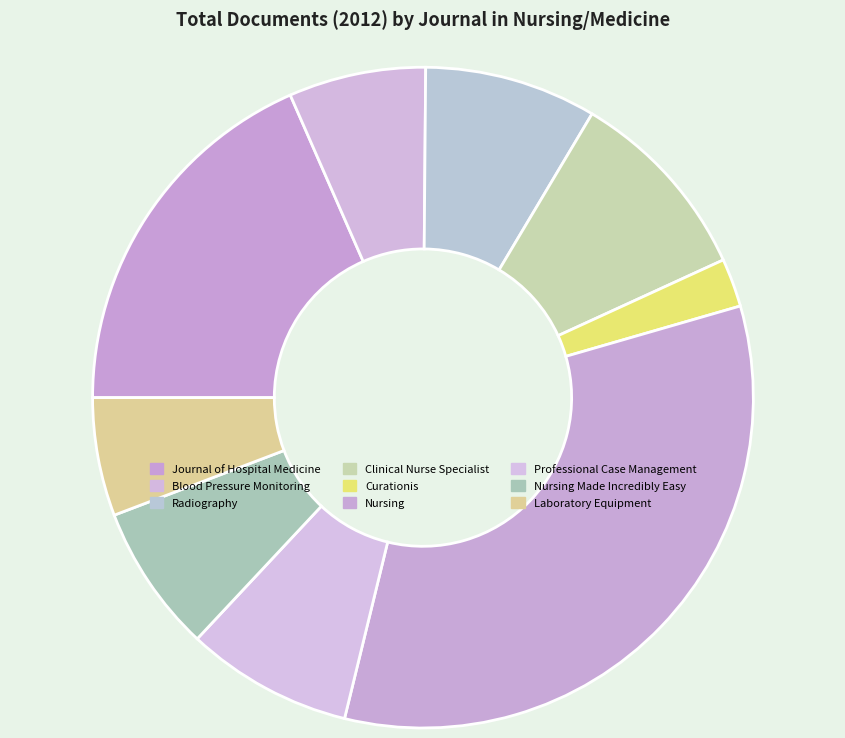

To the nearest percent, what portion does Journal of Hospital Medicine represent?

18%